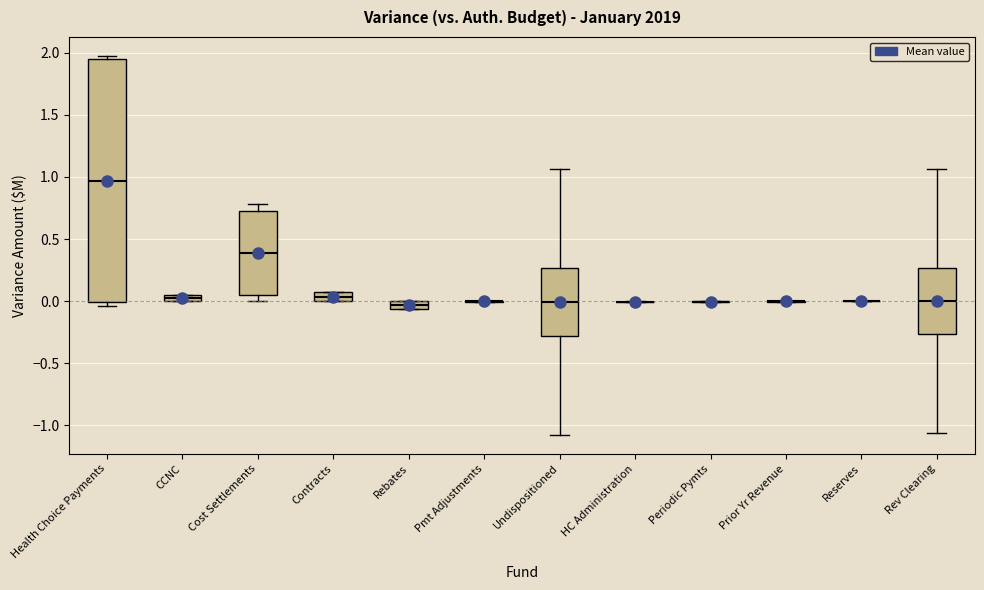

Comparing the boxes themselves (not the whiskers), which one is the tallest?

Health Choice Payments